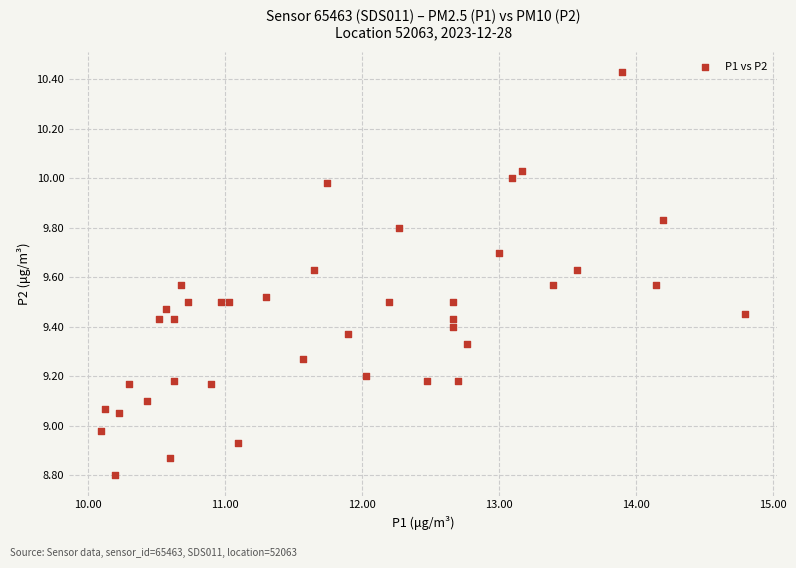

What is the range of Y values (max minus min)?

1.6